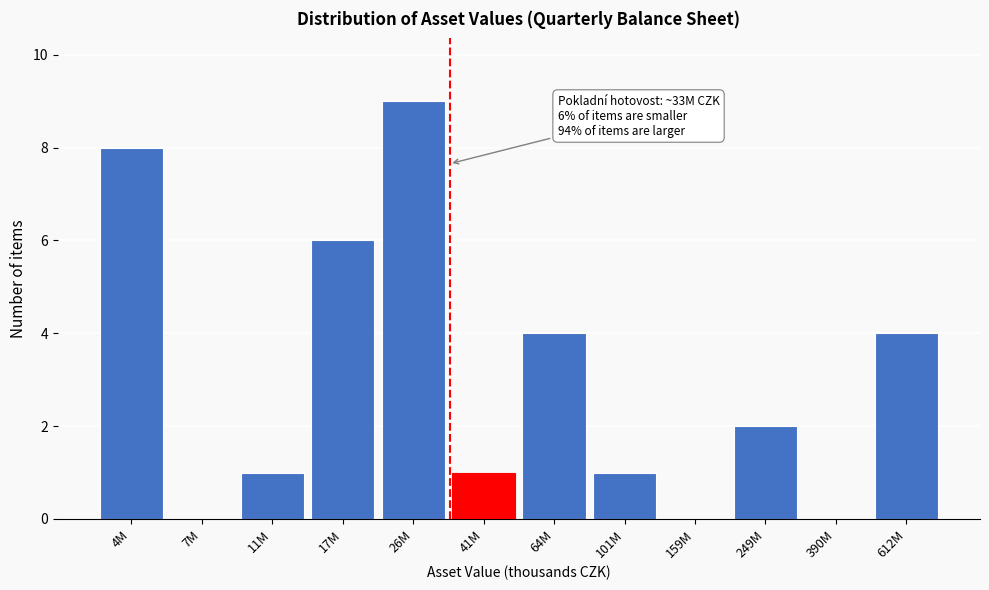

Reading left to right, list all the values displayed in this chart.

4M=8	7M=0	11M=1	17M=6	26M=9	41M=1	64M=4	101M=1	159M=0	249M=2	390M=0	612M=4